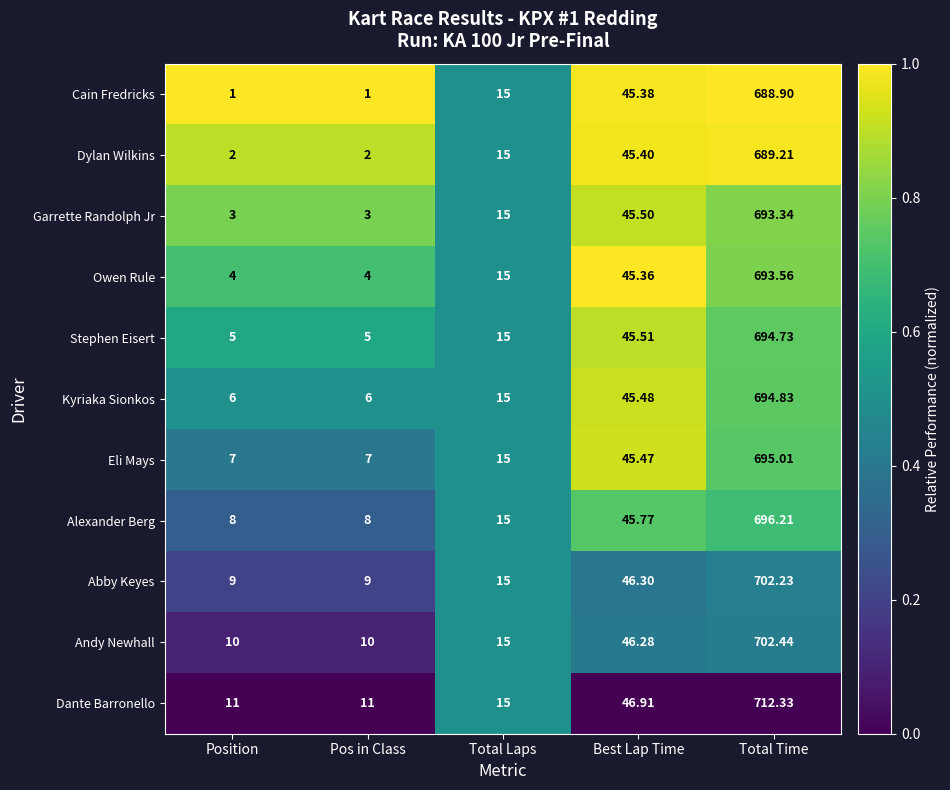

Between Position and Best Lap Time, which series saw the biggest shift?

Cain Fredricks